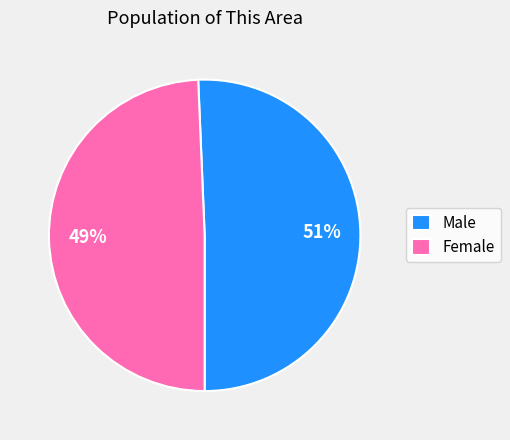

Is Male the majority of the pie?

Yes